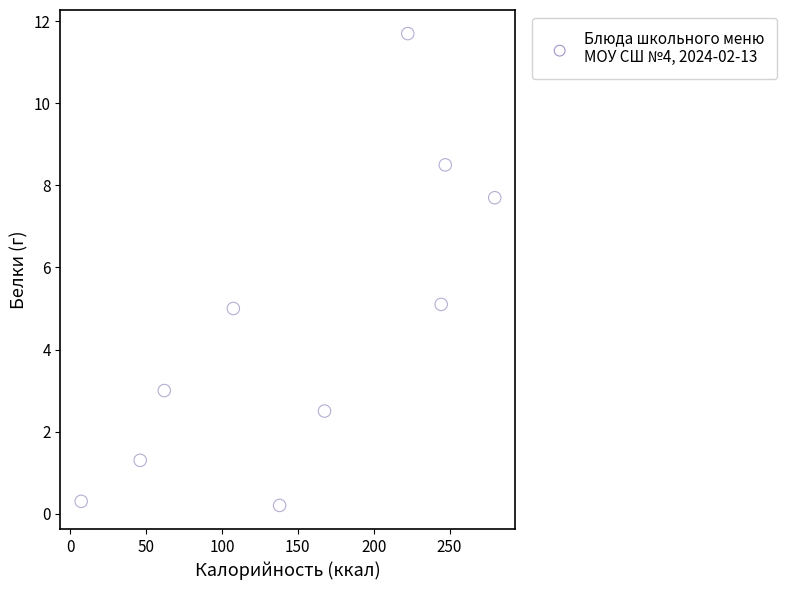

What is the range of X values (max minus min)?

272.6